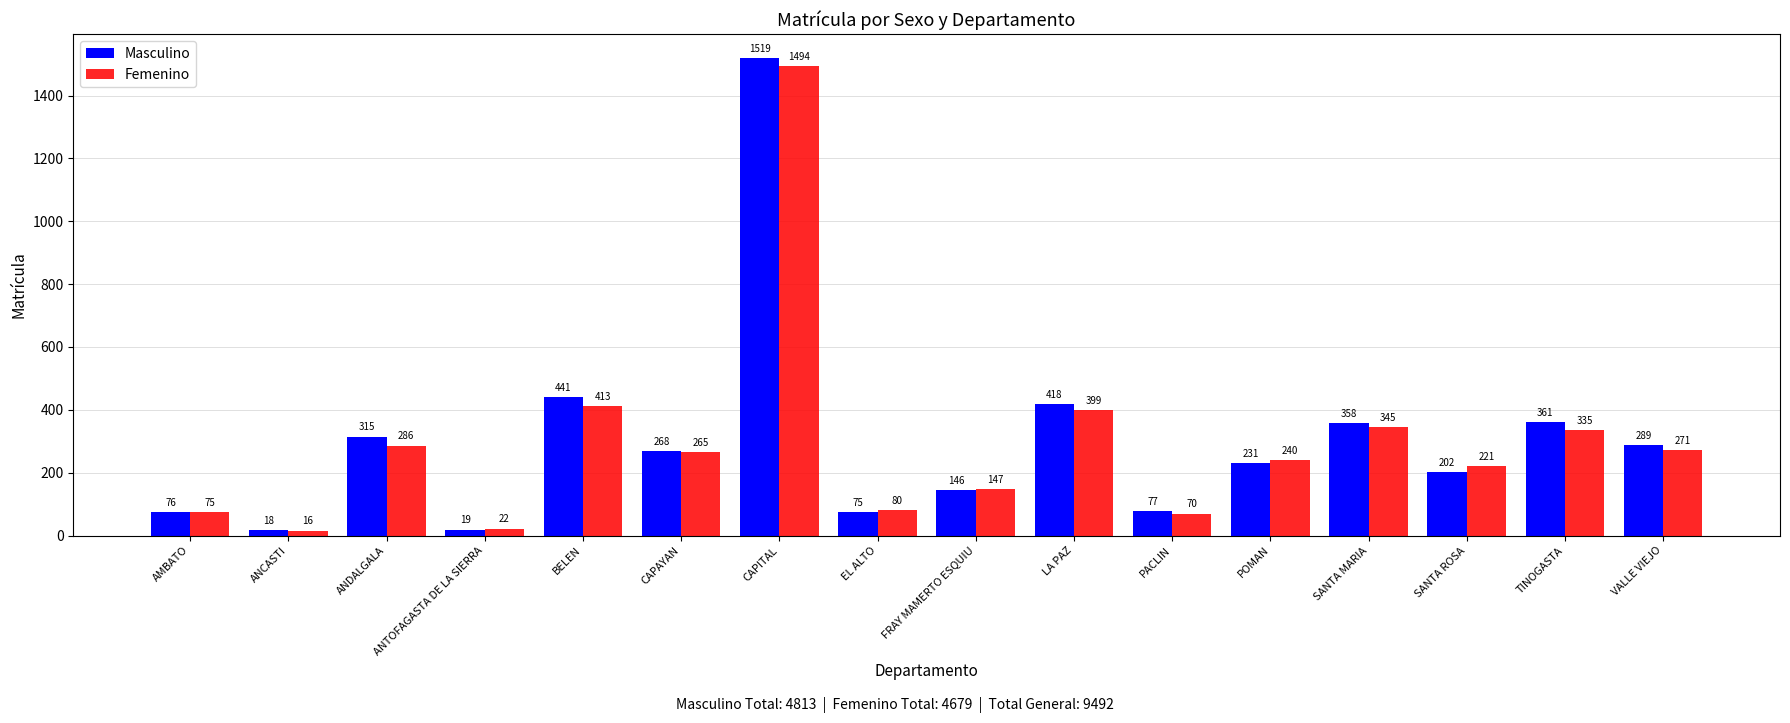

What is the label of the 16th bar from the right?

AMBATO